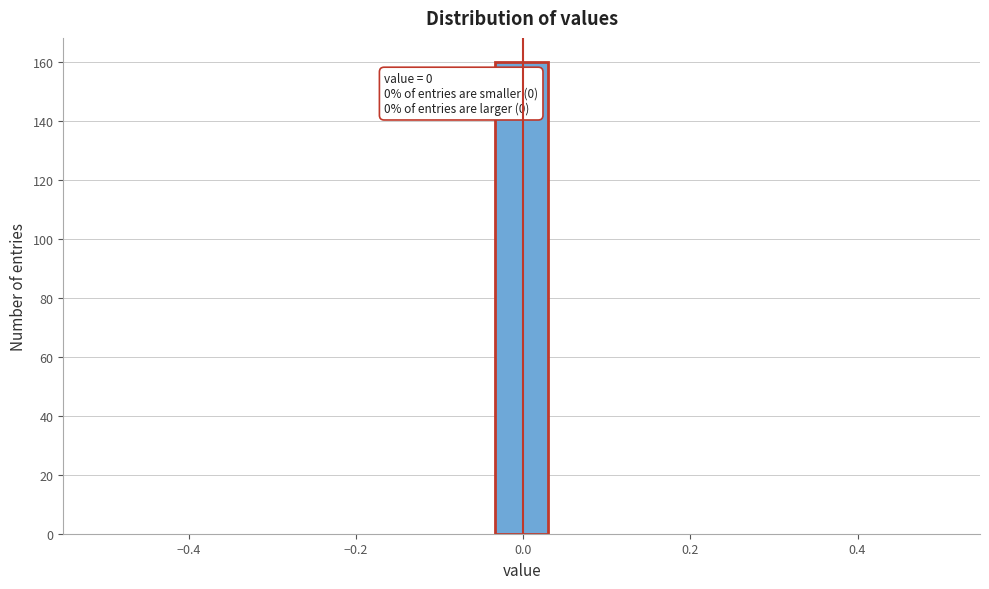

Around what value on the x-axis is the tallest bar? Give the approximate position of its centre, as read against the axis.

0.00